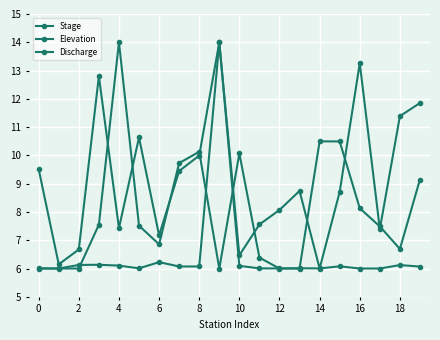

How many categories are shown in the chart?

20